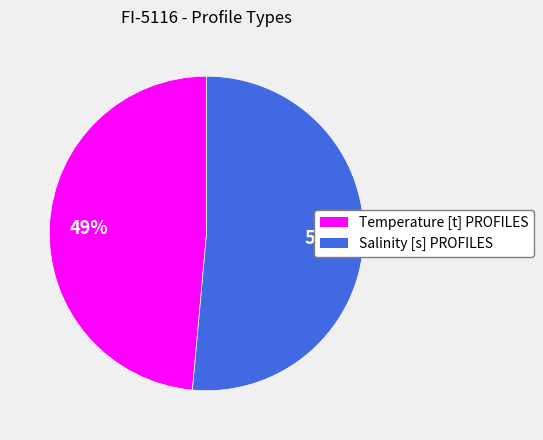

Rank the categories by value from lowest to highest.

Temperature [t] PROFILES, Salinity [s] PROFILES